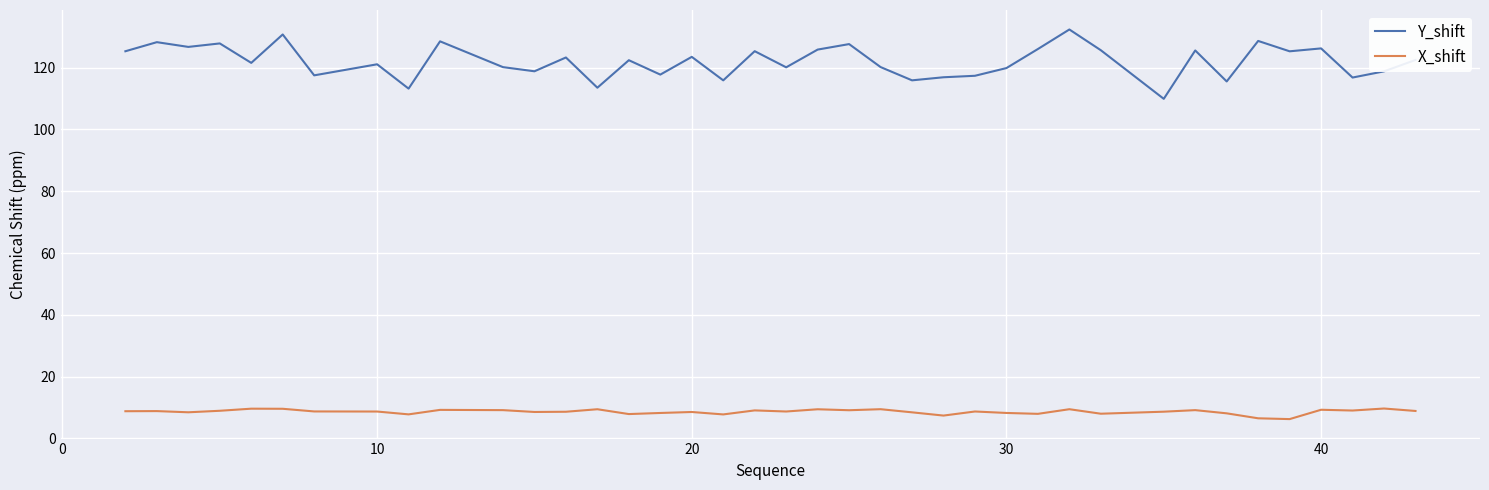

True or false: Y_shift and X_shift intersect in this chart.

False